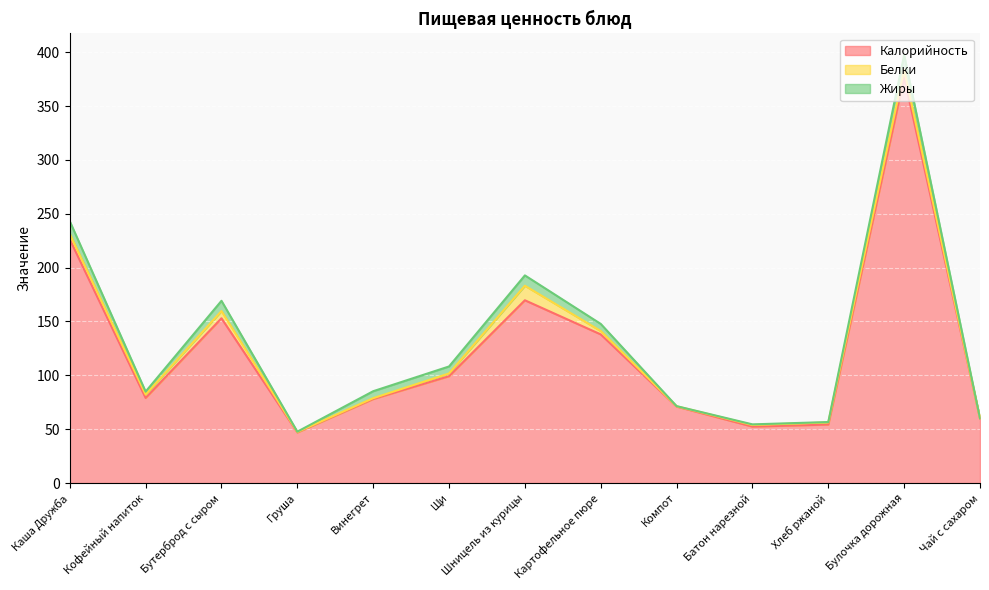

At which category is the sum across all series the highest?

Булочка дорожная